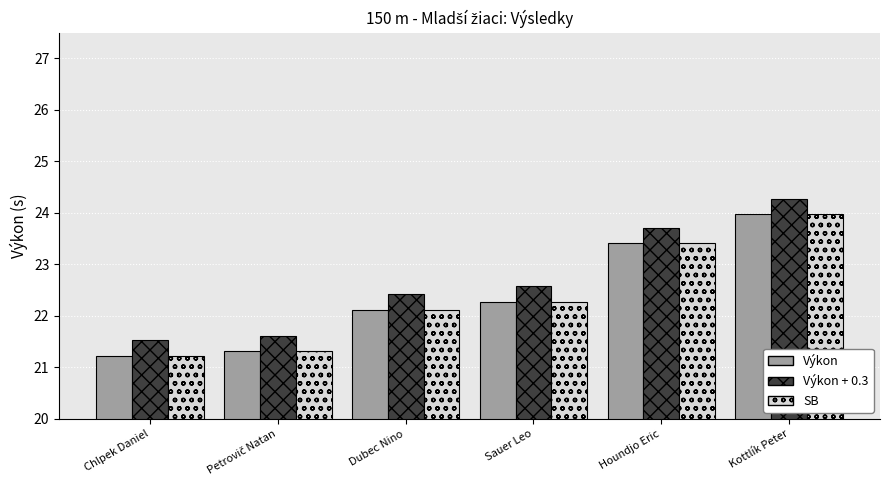

At which label does Výkon + 0.3 reach its peak?

Kottlík Peter